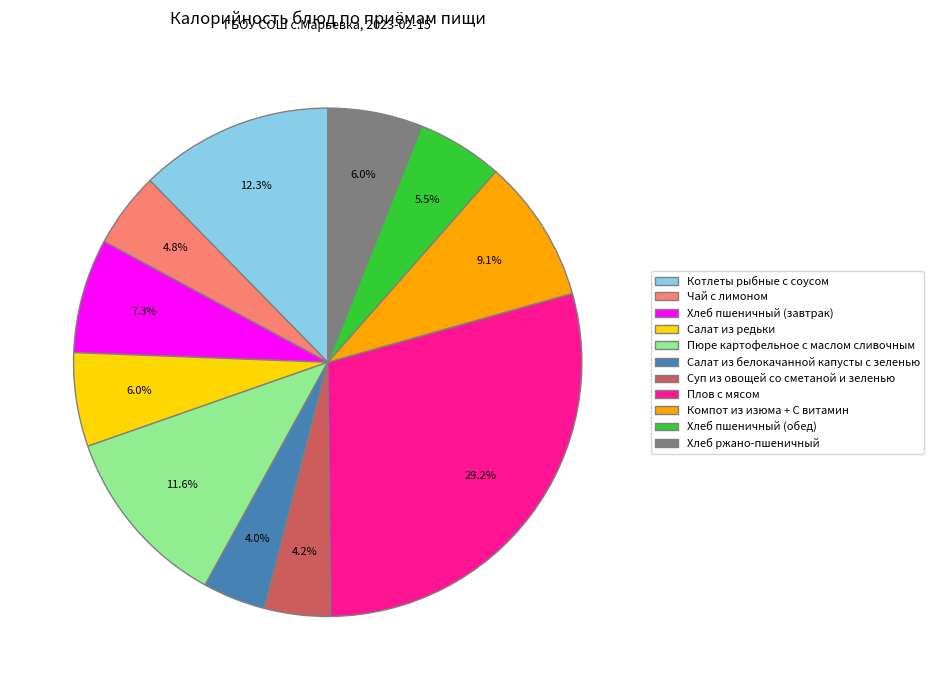

To the nearest percent, what percentage of the pie is Салат из белокачанной капусты с зеленью?

4%